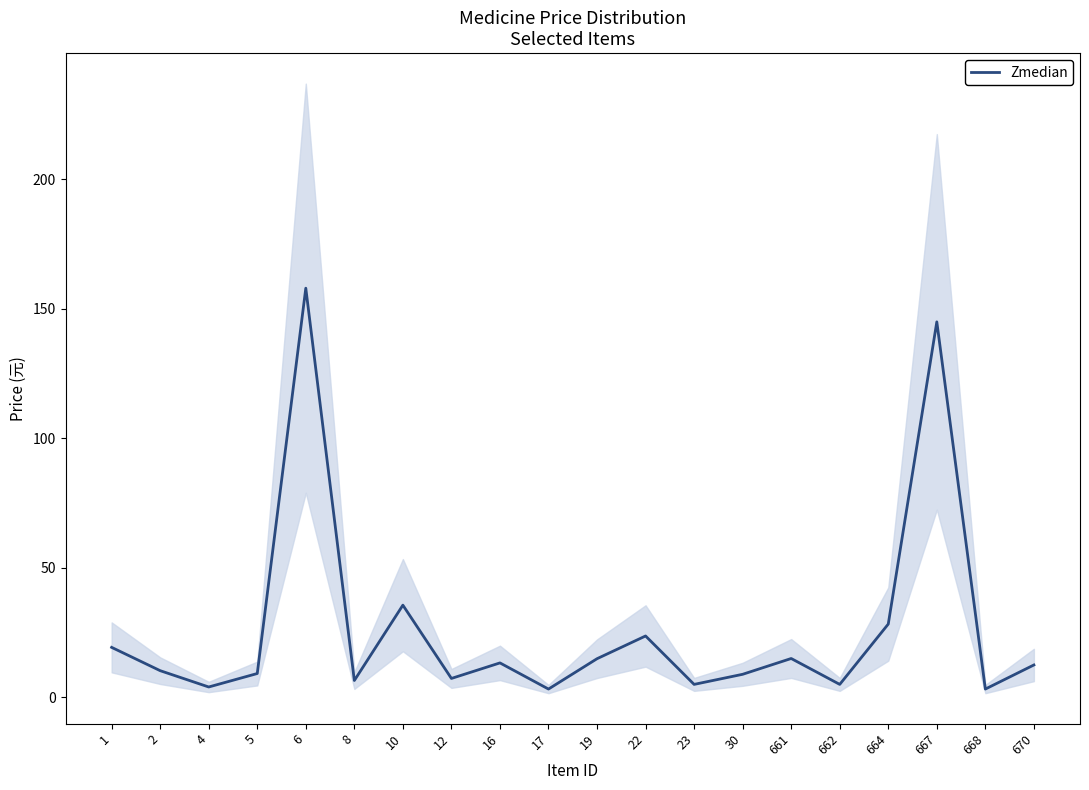

Which label corresponds to the largest value in the chart?

6